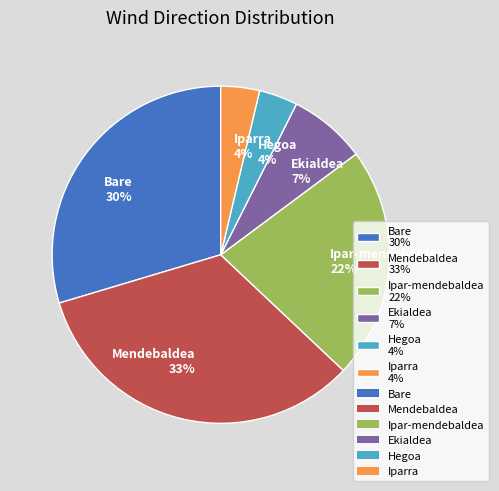

Between Hegoa 4% and Ekialdea 7%, which is larger?

Ekialdea 7%